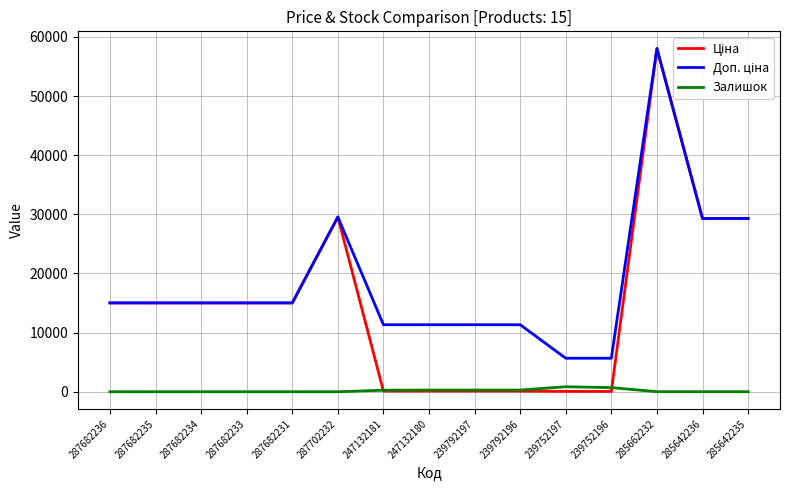

The Залишок series shows 289.0 at 239792197. True or false?

True